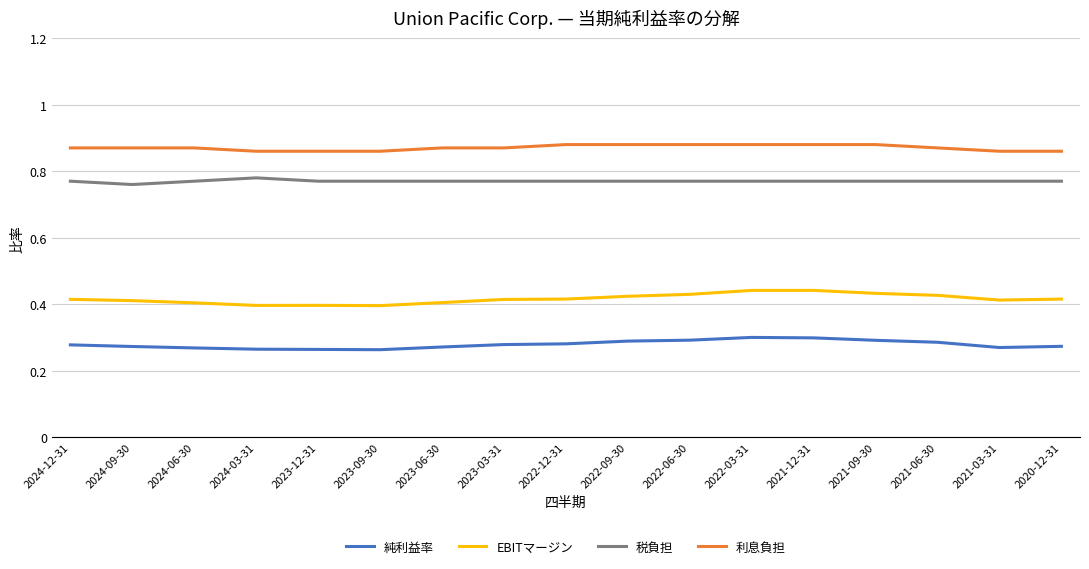

What are all the series names shown in the legend?

純利益率, EBITマージン, 税負担, 利息負担